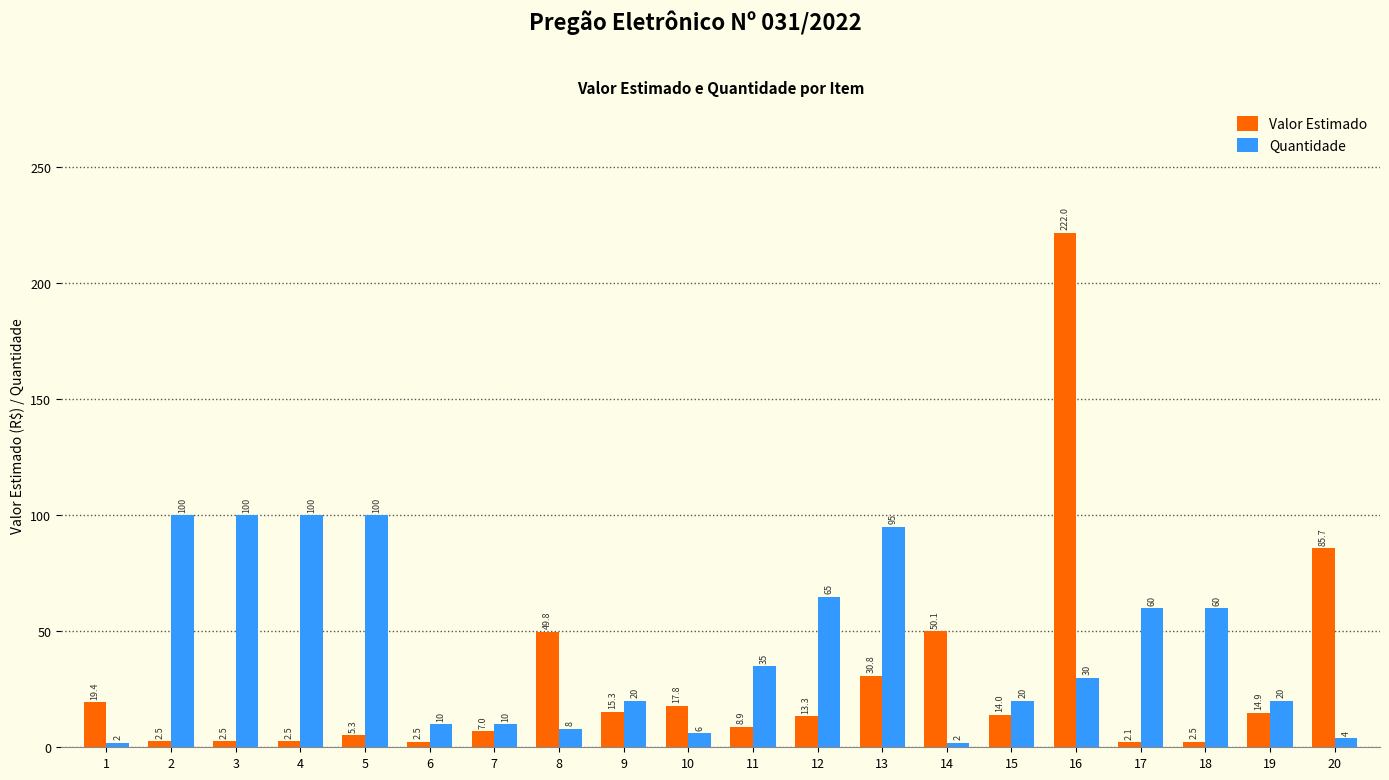

How many bars are there in total?

40